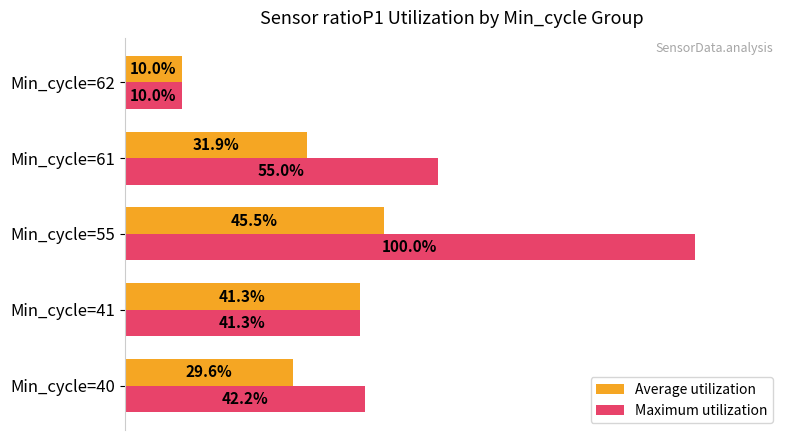

Which category has the highest value in the Maximum utilization series?

Min_cycle=55